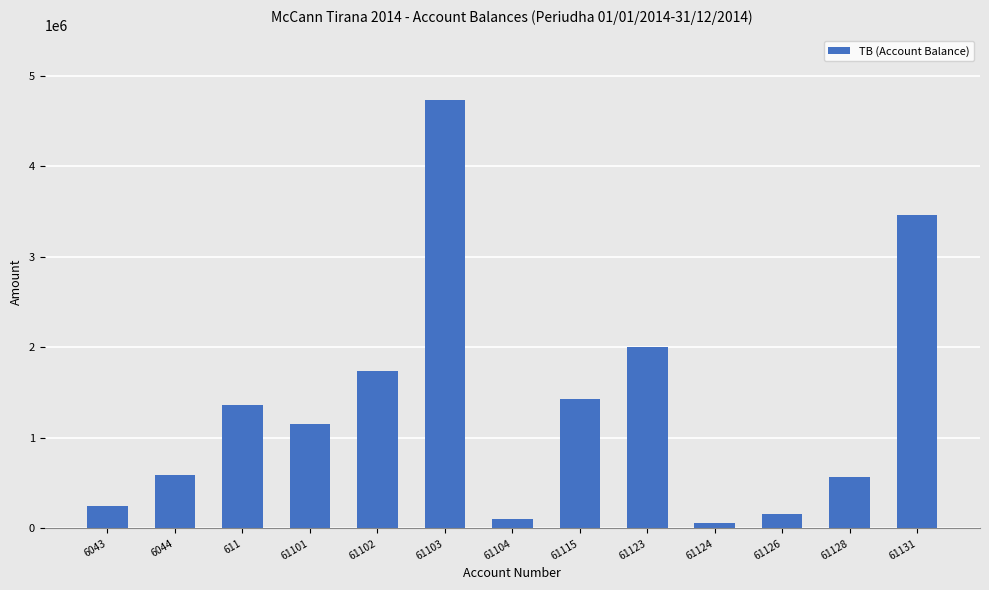

What is the label of the 2nd bar from the right?

61128